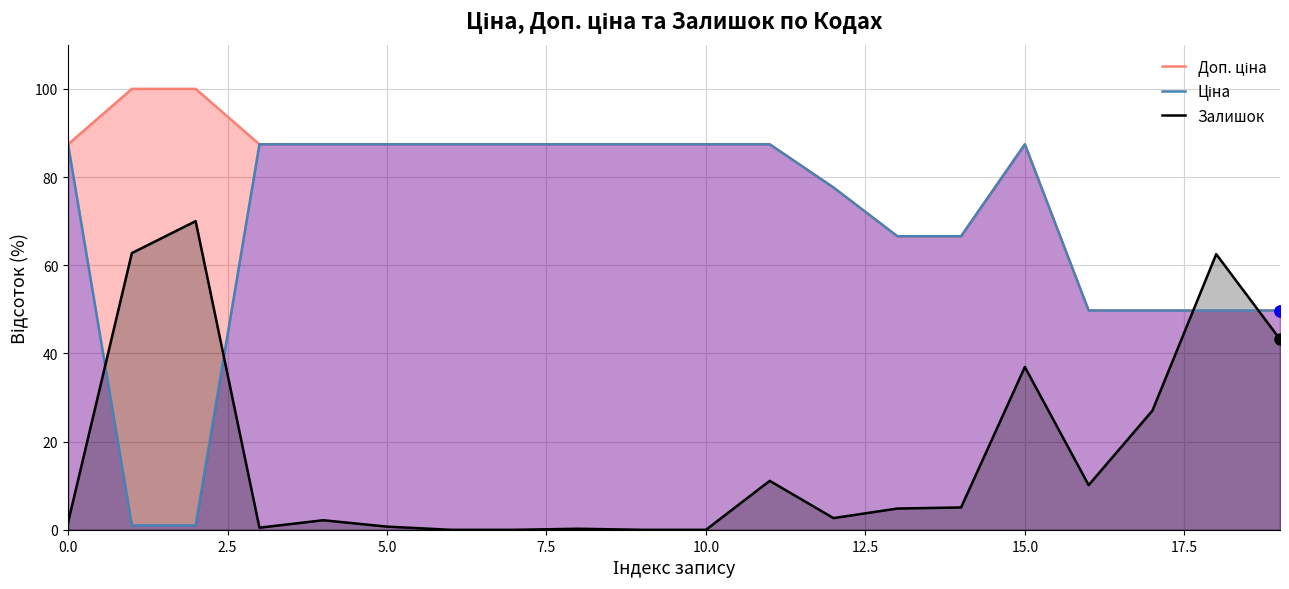

What position from the right is 14?

6